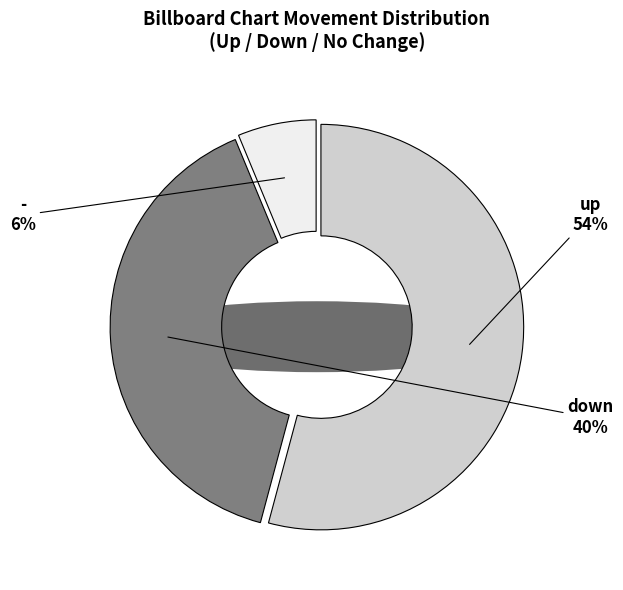

What is the smallest slice in the pie chart?

-